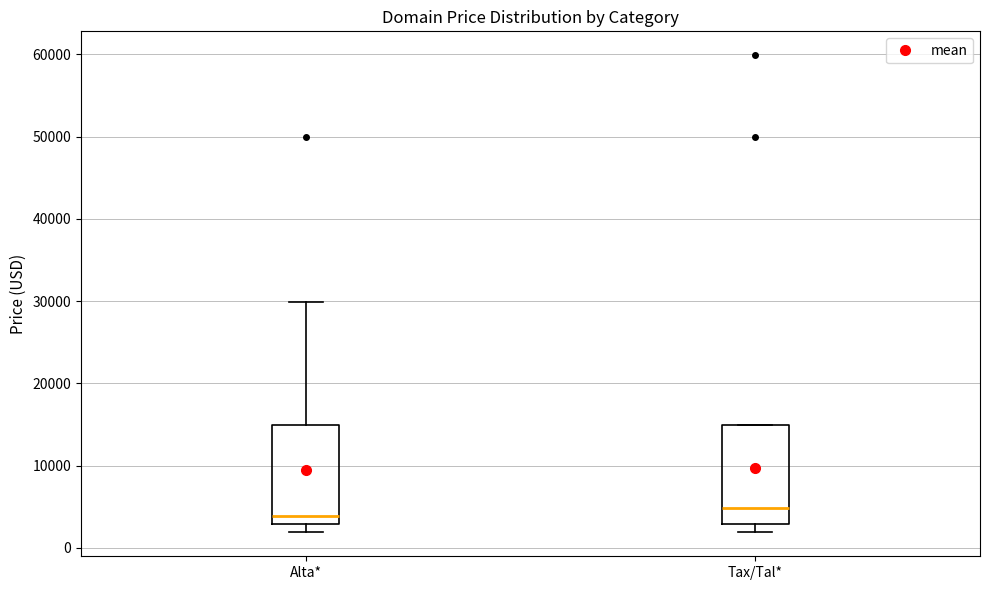

Which box's median line is the lowest?

Alta*